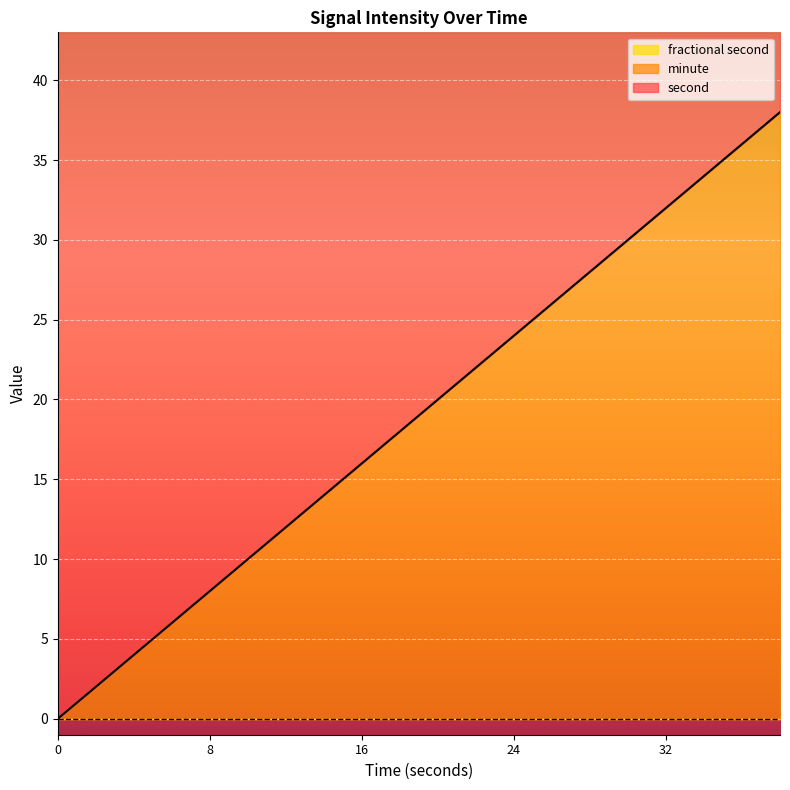

Count the number of categories in the chart.

20